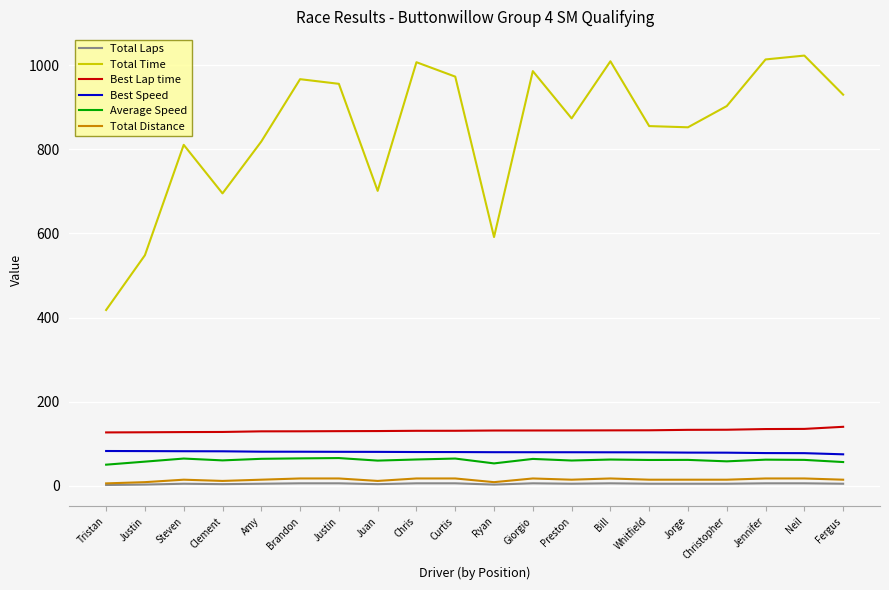

True or false: Best Lap time and Average Speed intersect in this chart.

False